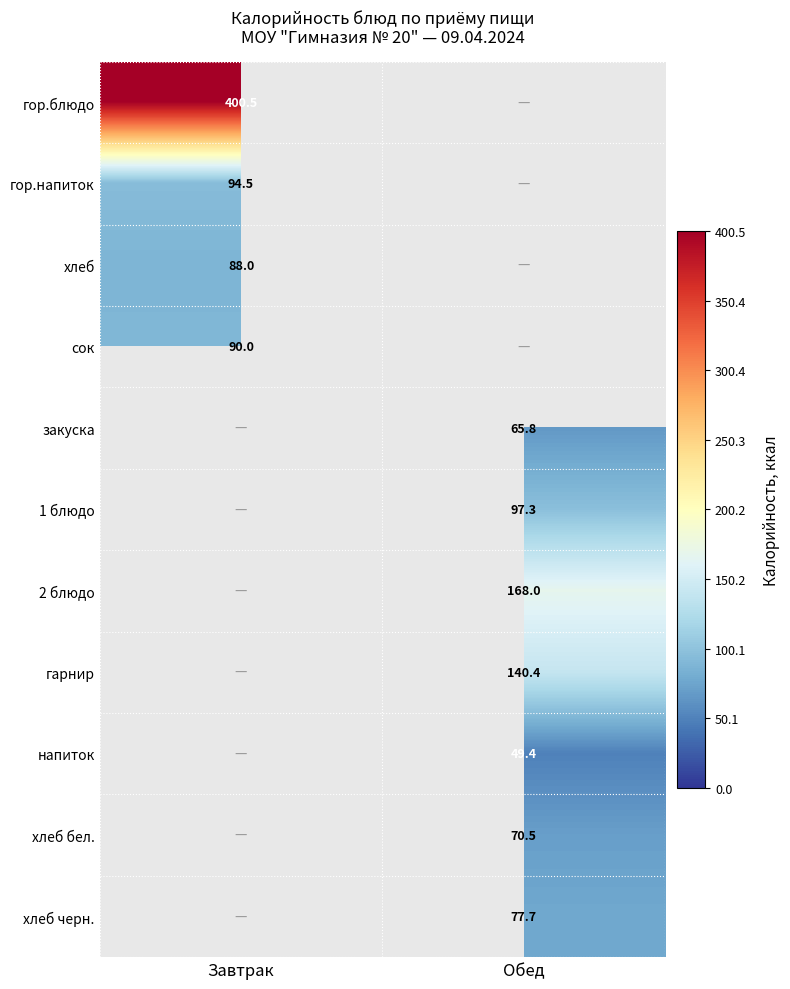

Is it true that 1 блюдо equals 97.3 at Обед?

True